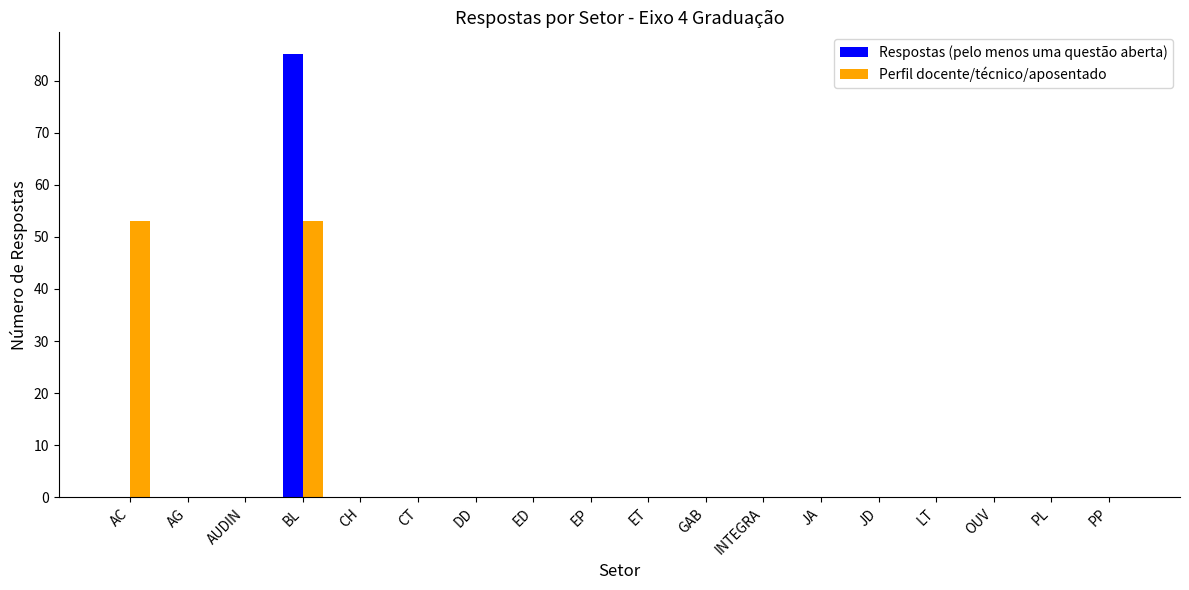

What is the average value of the Respostas (pelo menos uma questão aberta) series?

5